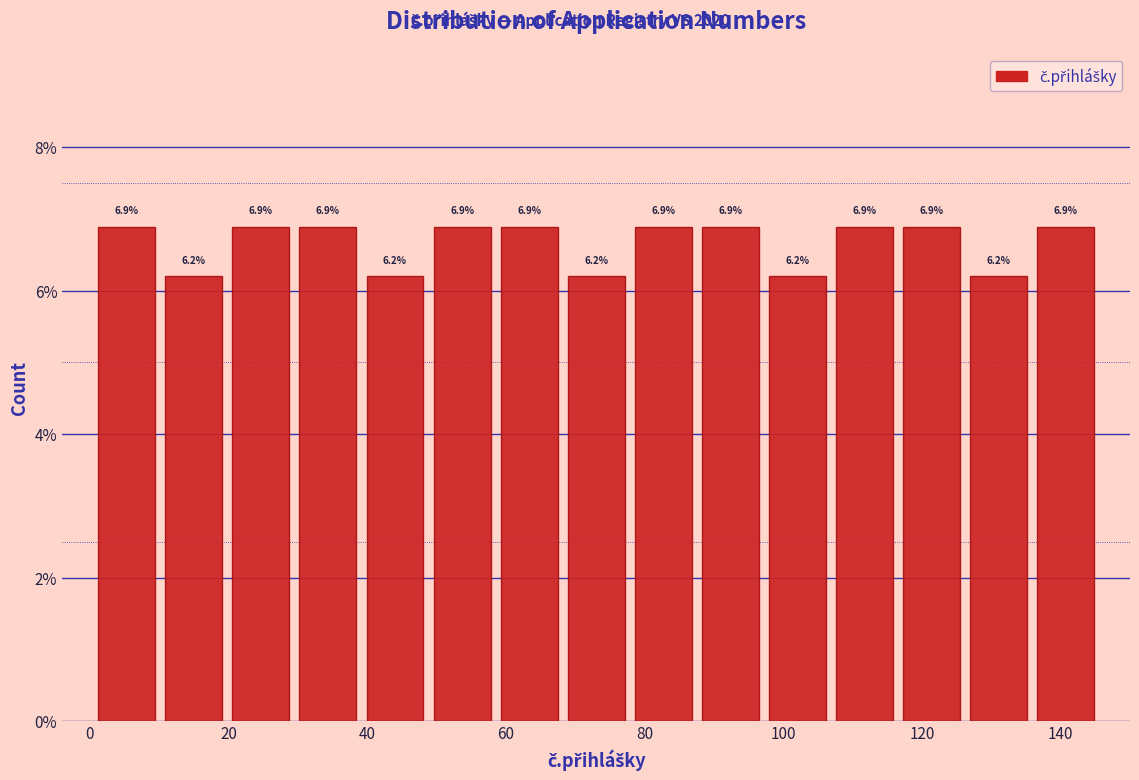

What is the height of the bar covering 68 to 78 on the x-axis? The bar edges are not printed on the chart, so give them approximately, as read against the axis.

6.2